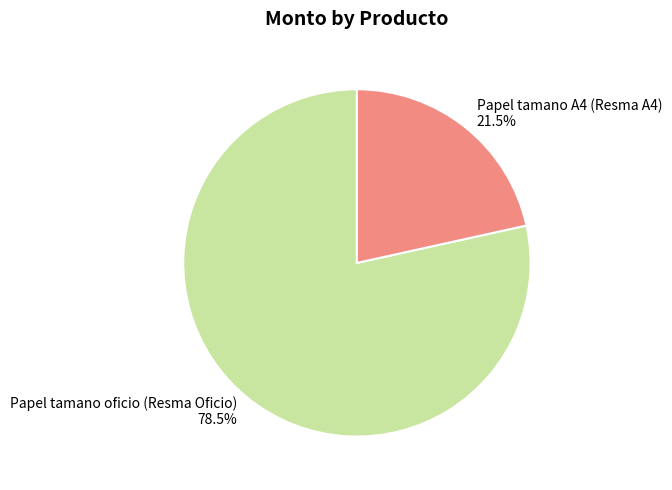

Does Papel tamano oficio (Resma Oficio) represent more than half of the total?

Yes